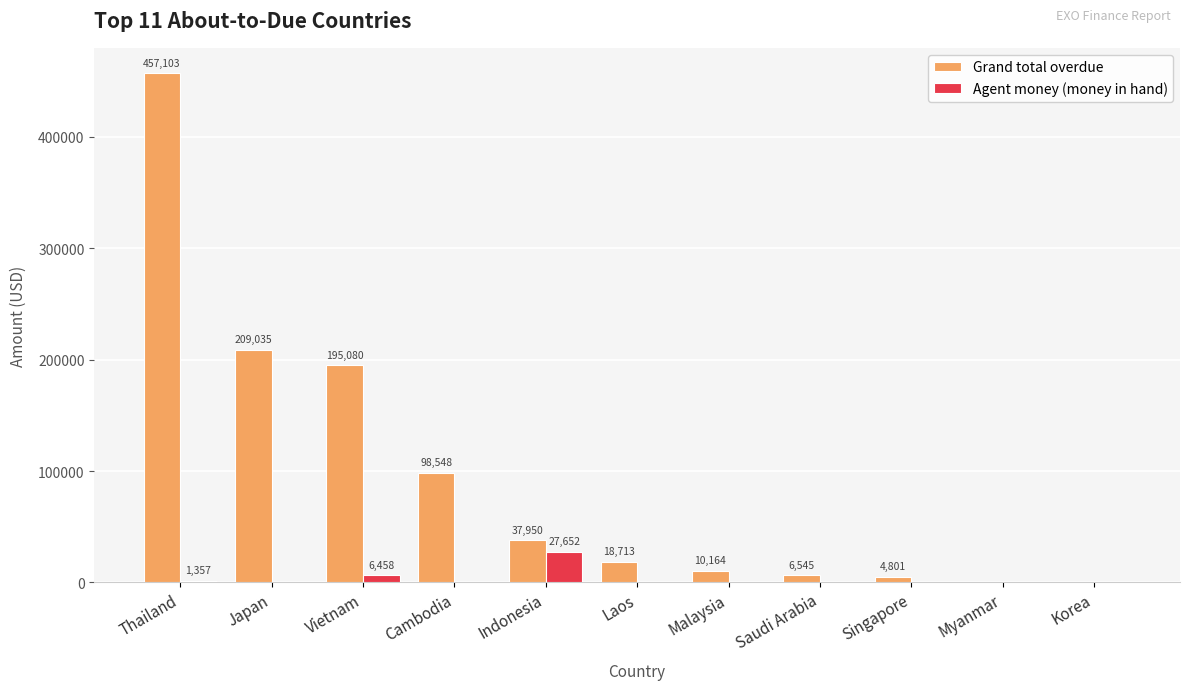

At which category is the sum across all series the highest?

Thailand